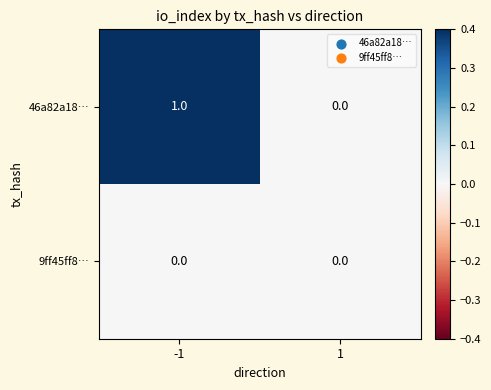

What is the total value across all series at -1?

1